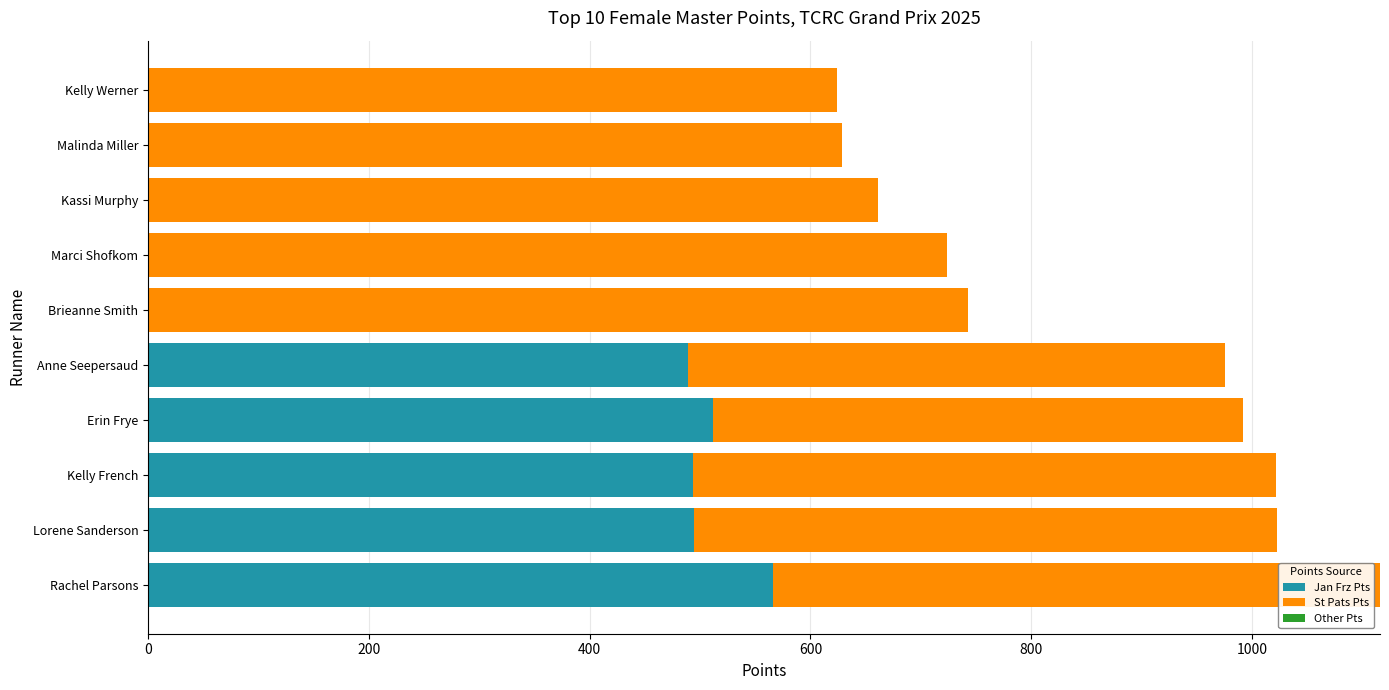

The Jan Frz Pts series shows 306 at Brieanne Smith. True or false?

False